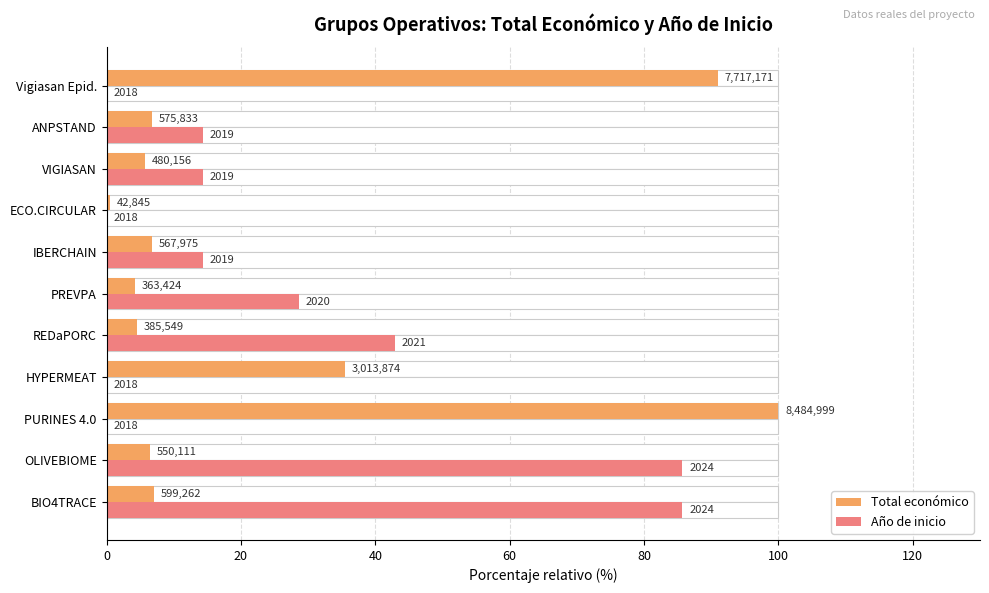

What is the greatest value displayed?

100.0